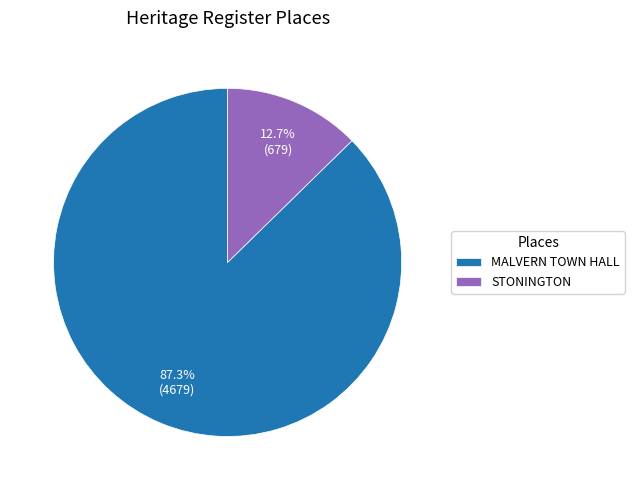

True or false: MALVERN TOWN HALL accounts for 78% of the total.

False